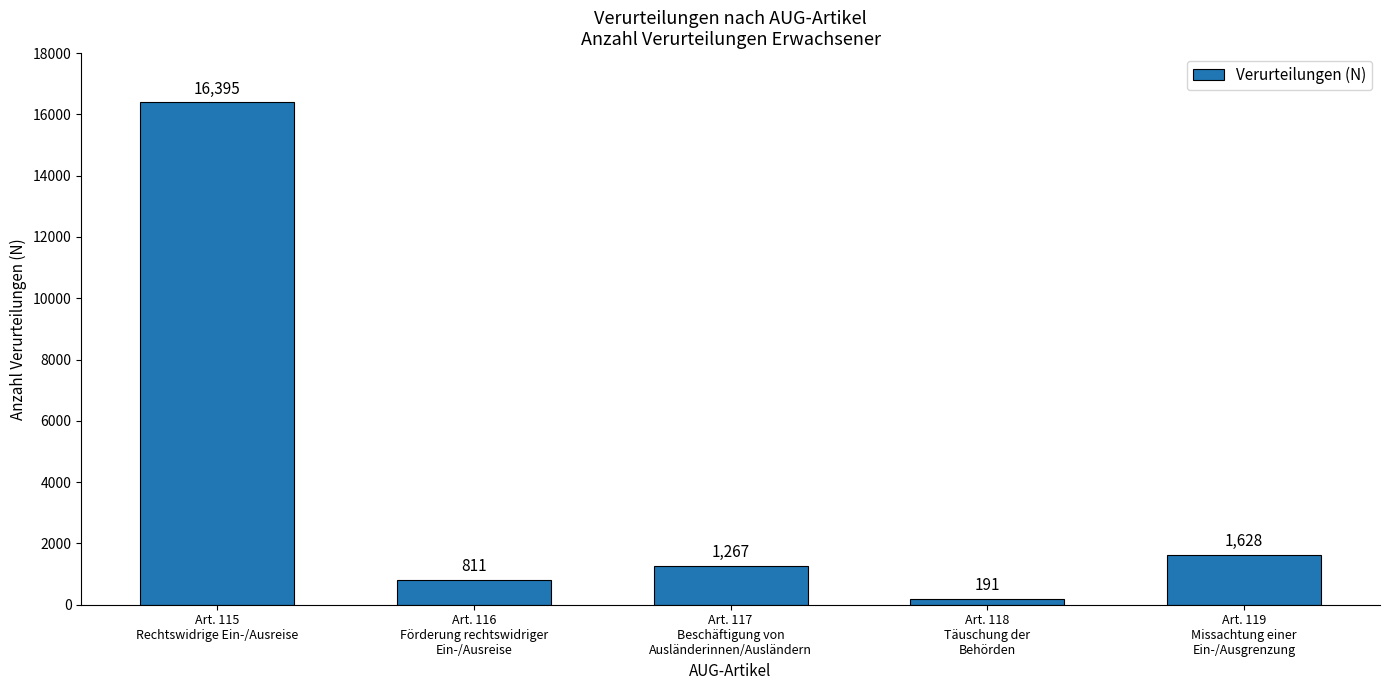

Are the bars horizontal?

No